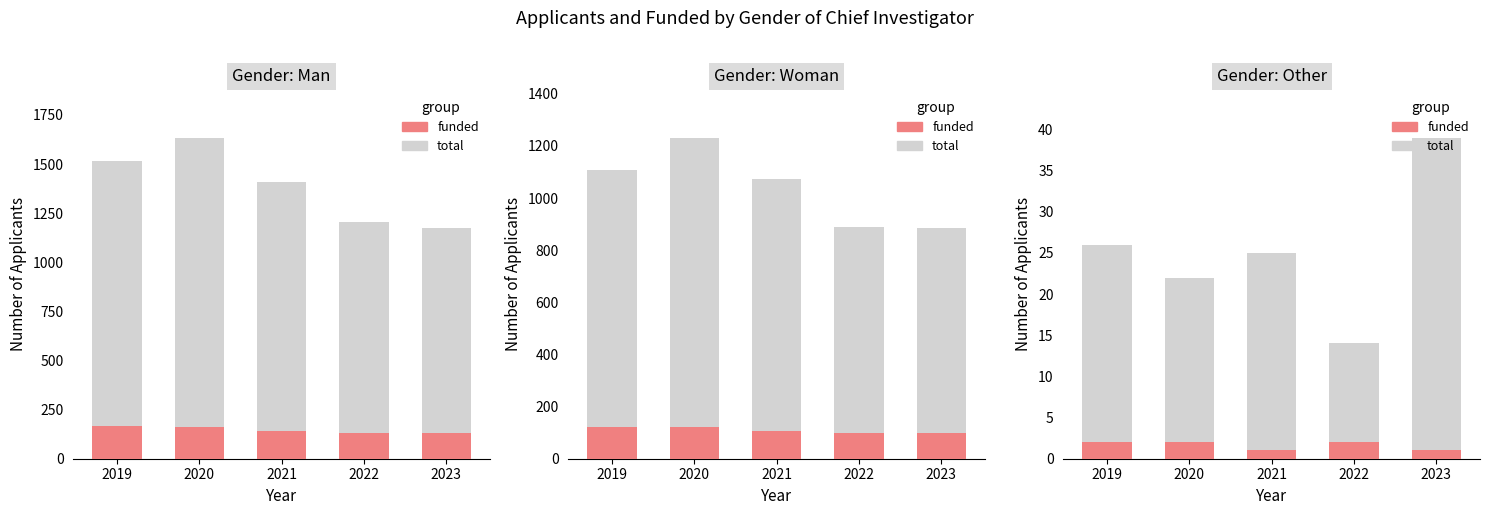

What is the spread (max minus min) of values at 2019?

24